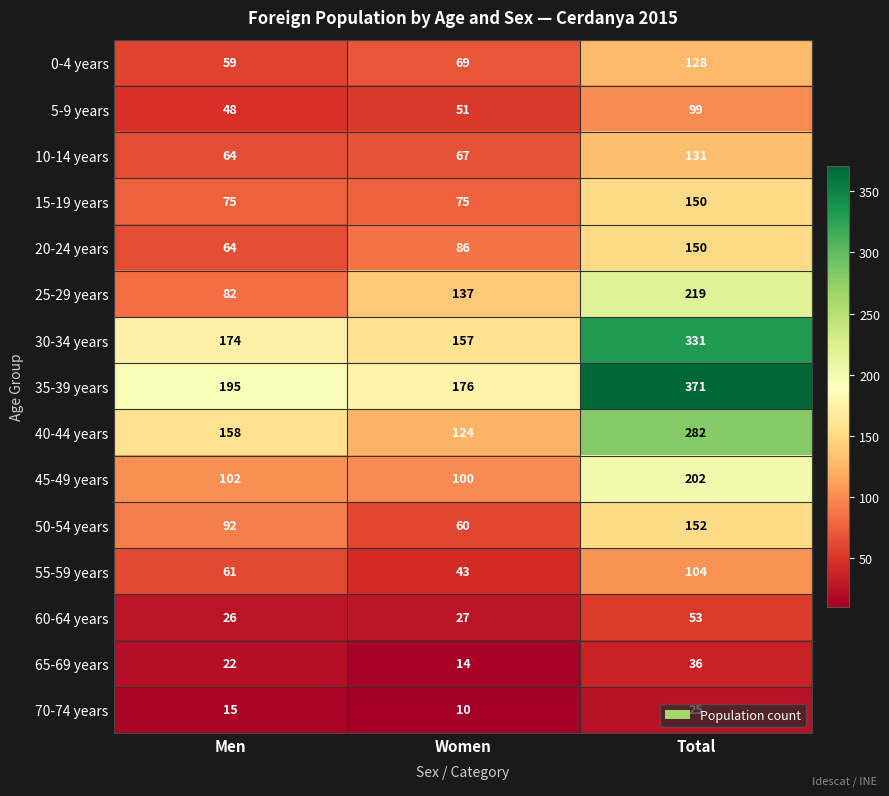

The 55-59 years series shows 61 at Men. True or false?

True